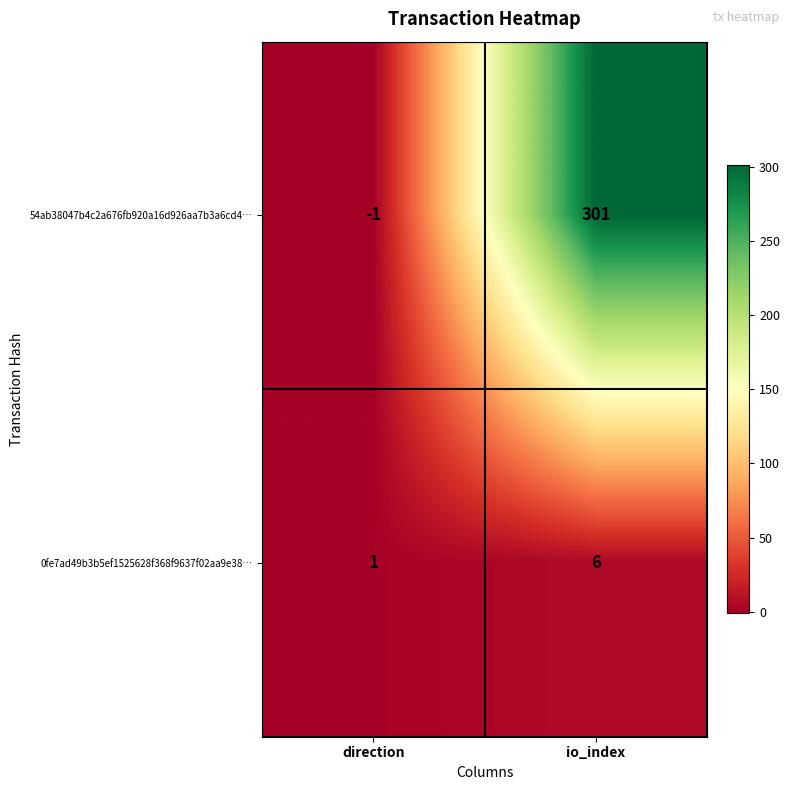

Which series has the largest range (max minus min)?

54ab38047b4c2a676fb920a16d926aa7b3a6cd4…